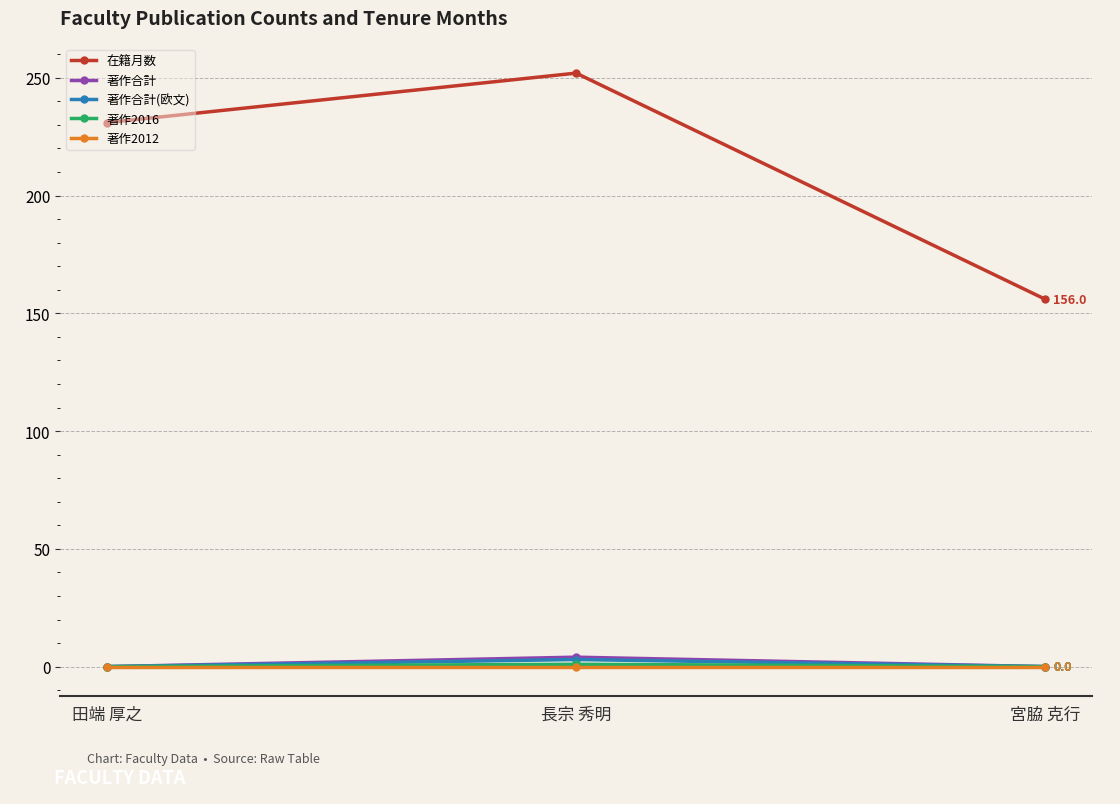

What is the total value across all series at 宮脇 克行?

156